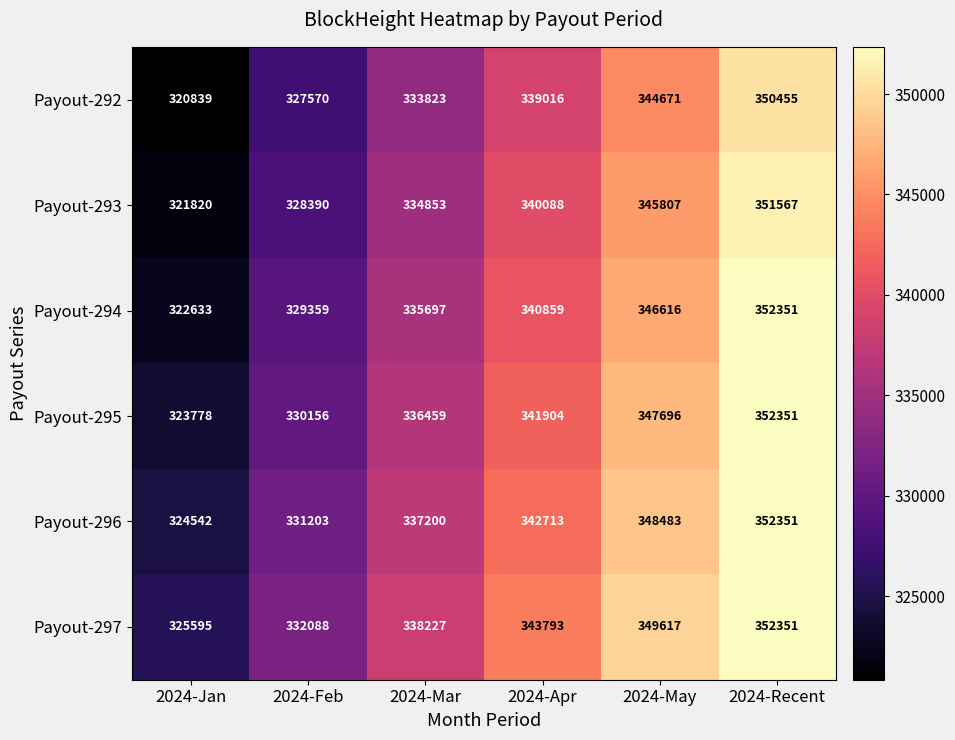

What is the difference between the Payout-294 values at 2024-Jan and 2024-Feb?

6726